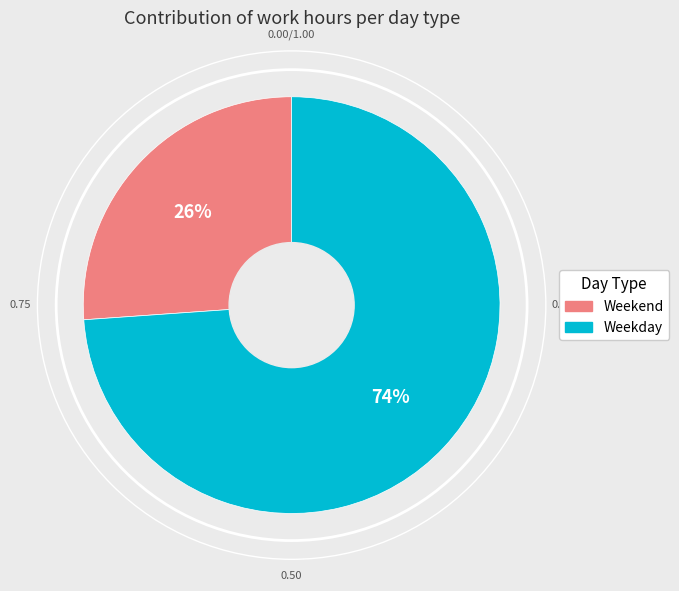

What is the ratio of the value at Weekend to the value at Weekday?

0.4